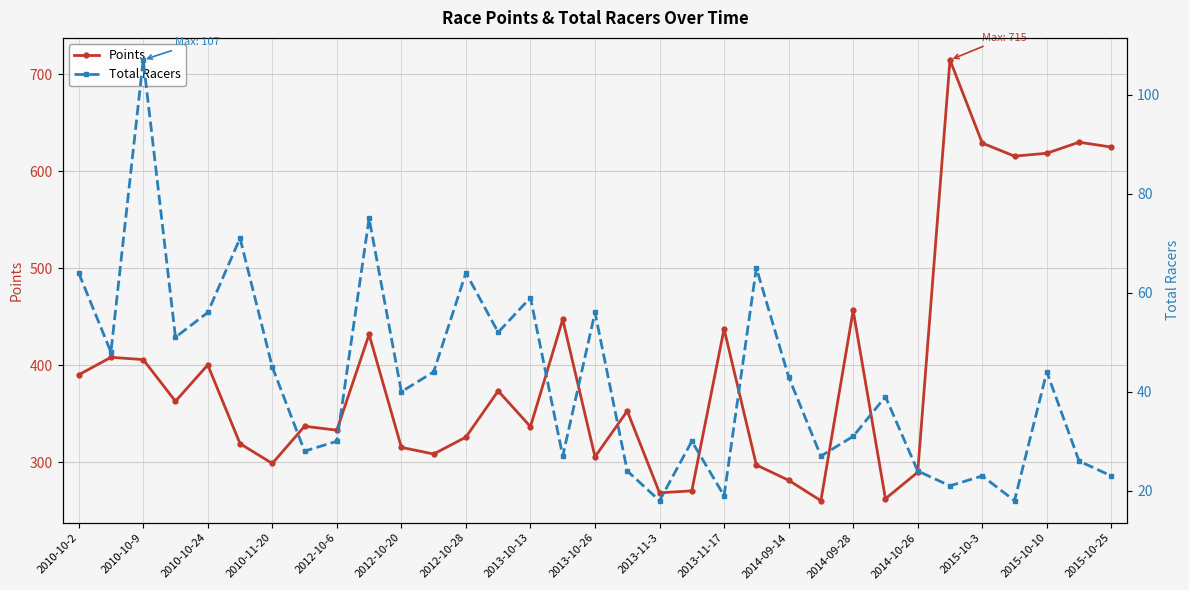

True or false: Points has more than 2 interior local peaks.

True